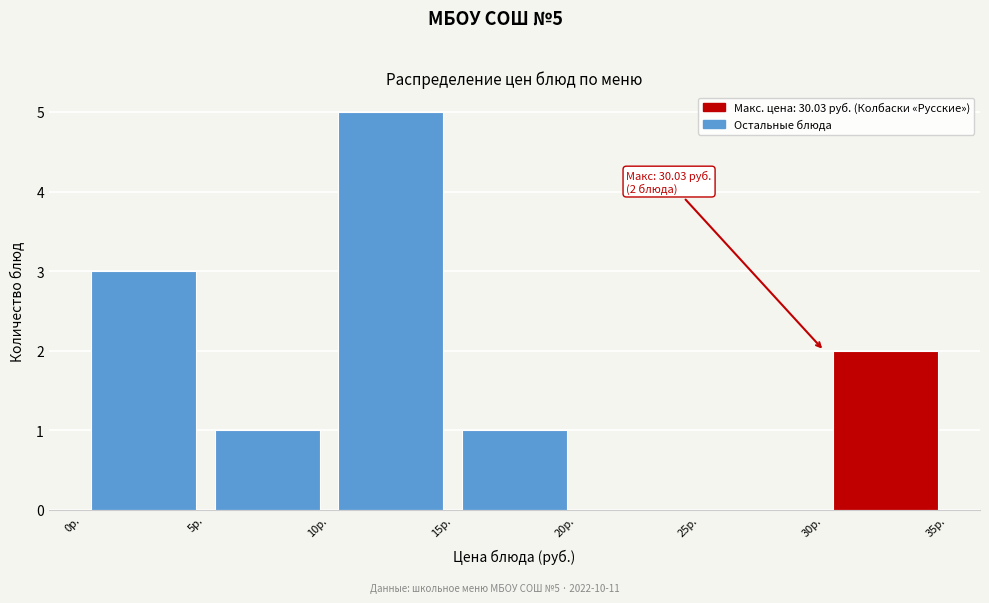

Over which range of the x-axis is the bar tallest?

10 to 15